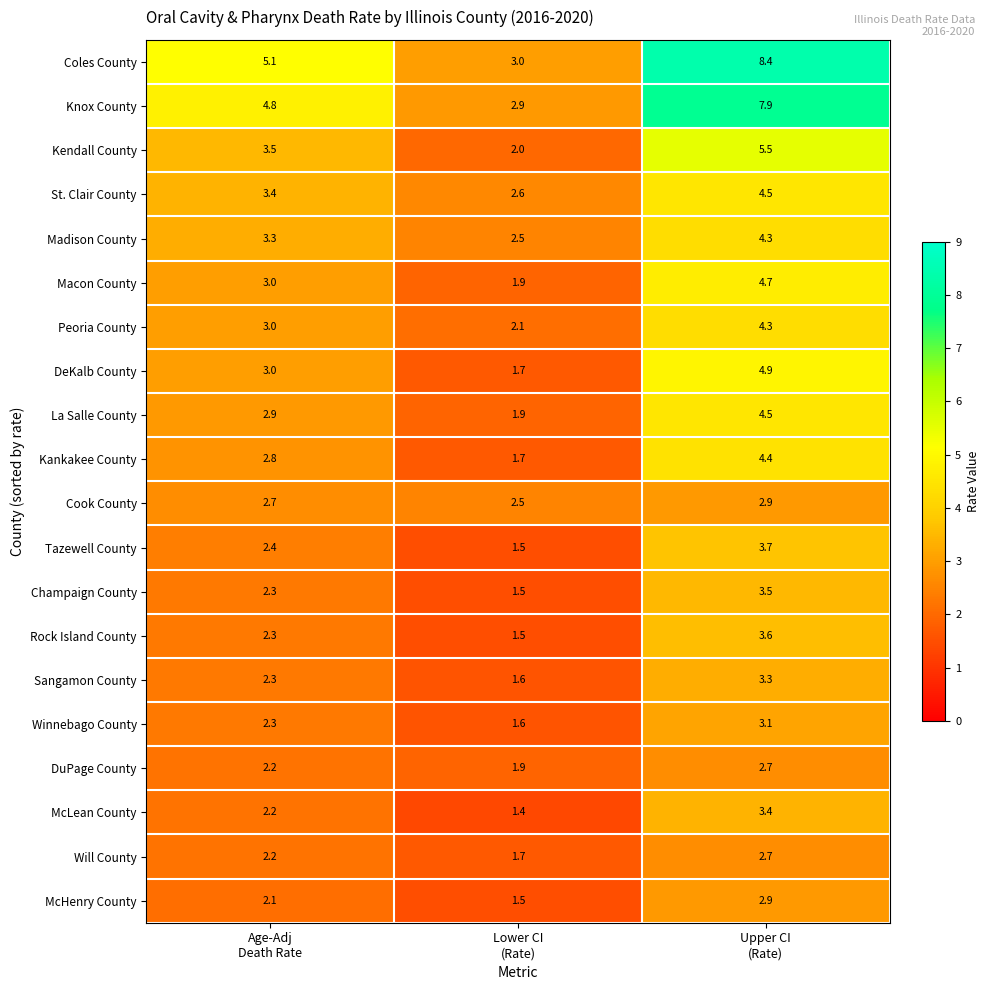

What is the average value of the Will County series?

2.2